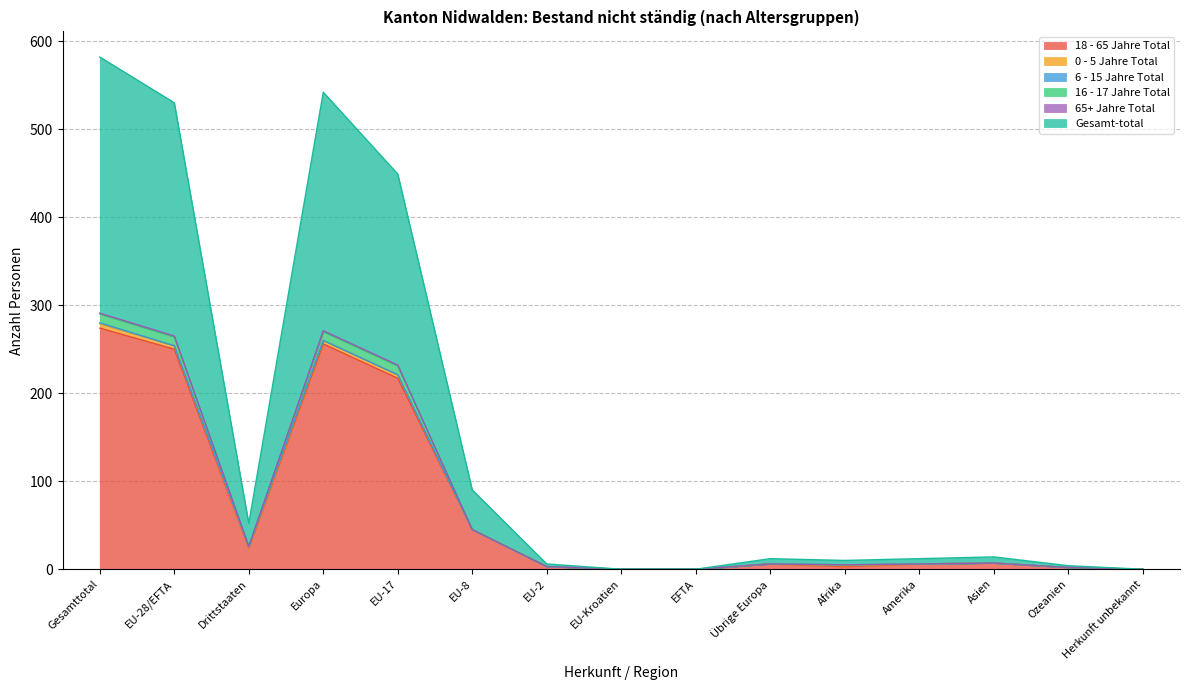

What is the sum of all 18 - 65 Jahre Total values?

1093